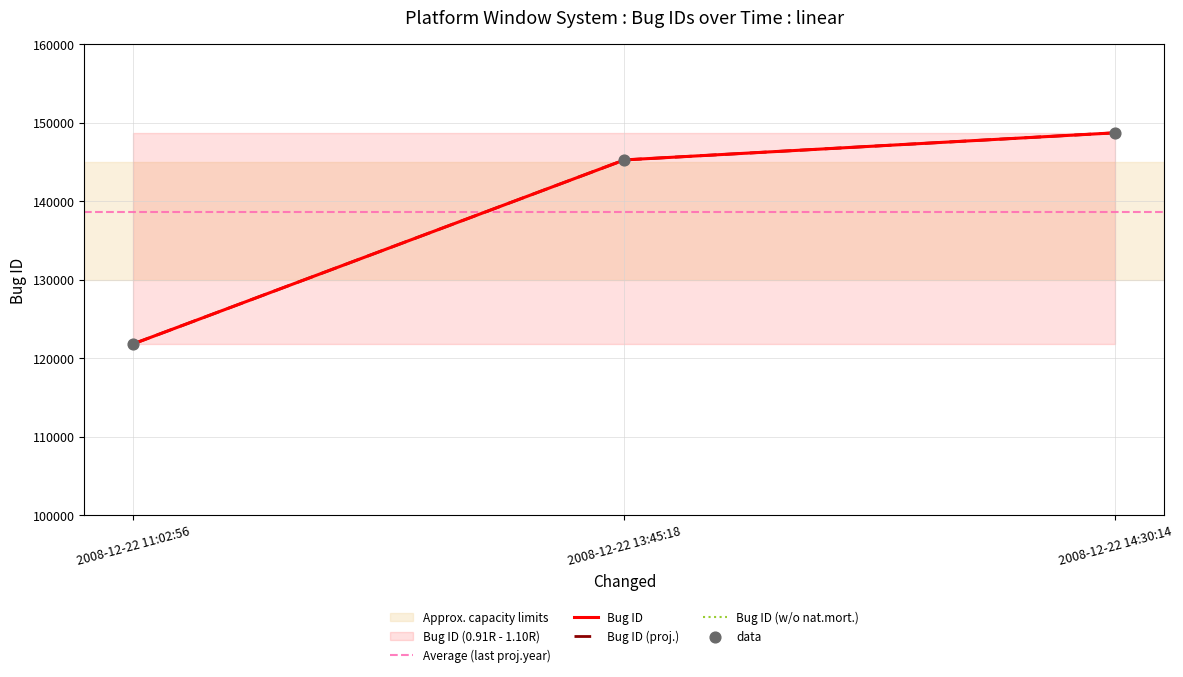

What is the change in value from 2008-12-22 13:45:18 to 2008-12-22 14:30:14?

+3454